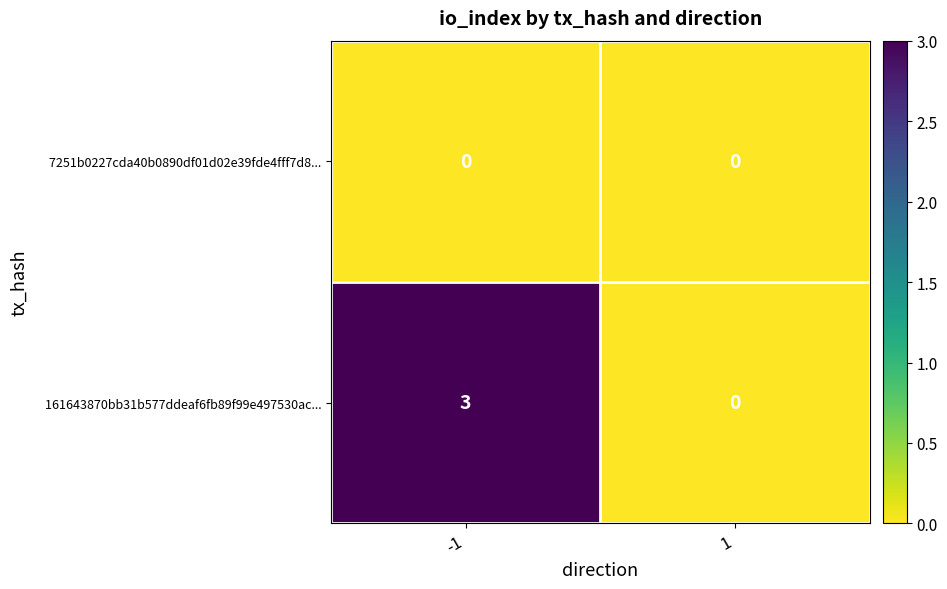

What is the greatest value displayed?

3